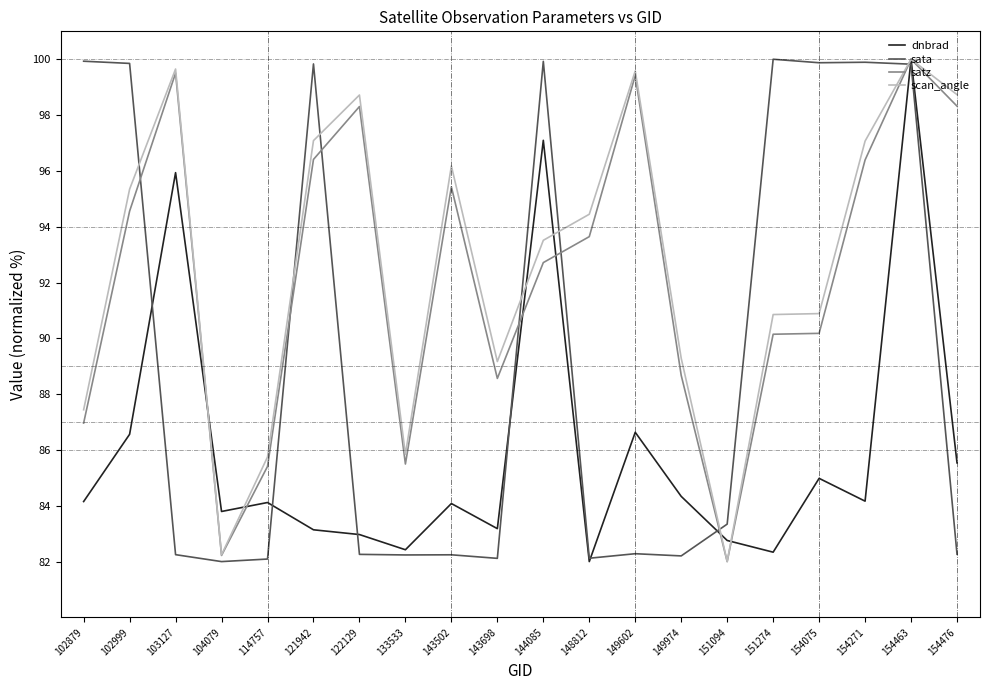

The value of satz at 133533 is 118.7. True or false?

False